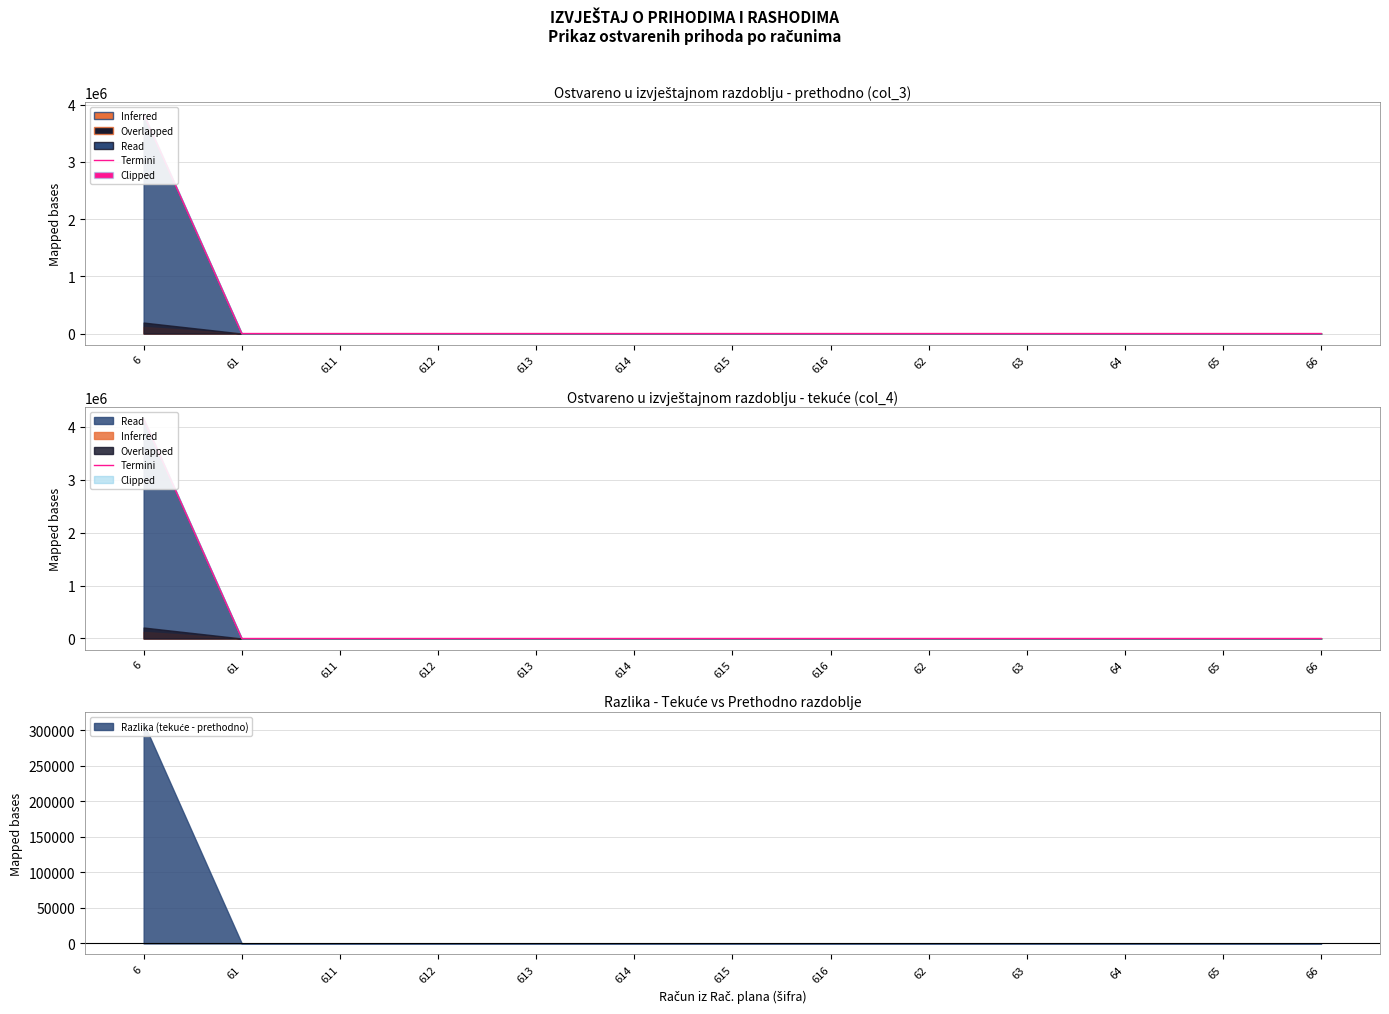

How many categories are shown in the chart?

13